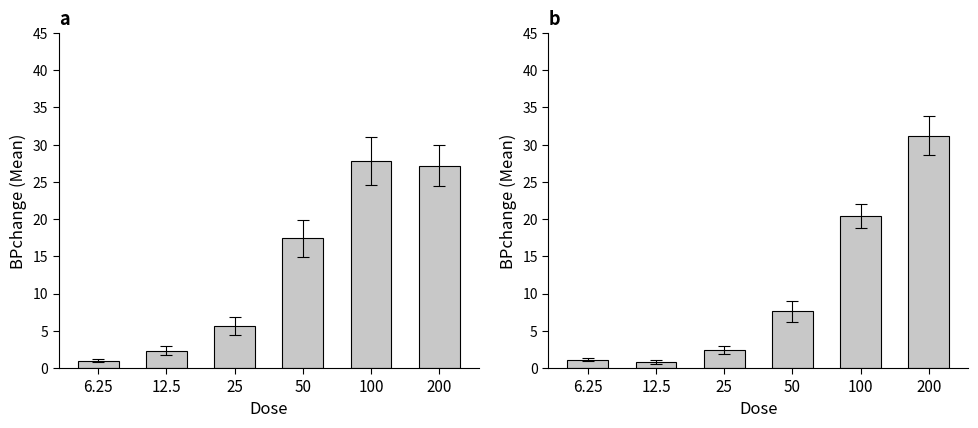

Which series changed the most between 12.5 and 50?

Control